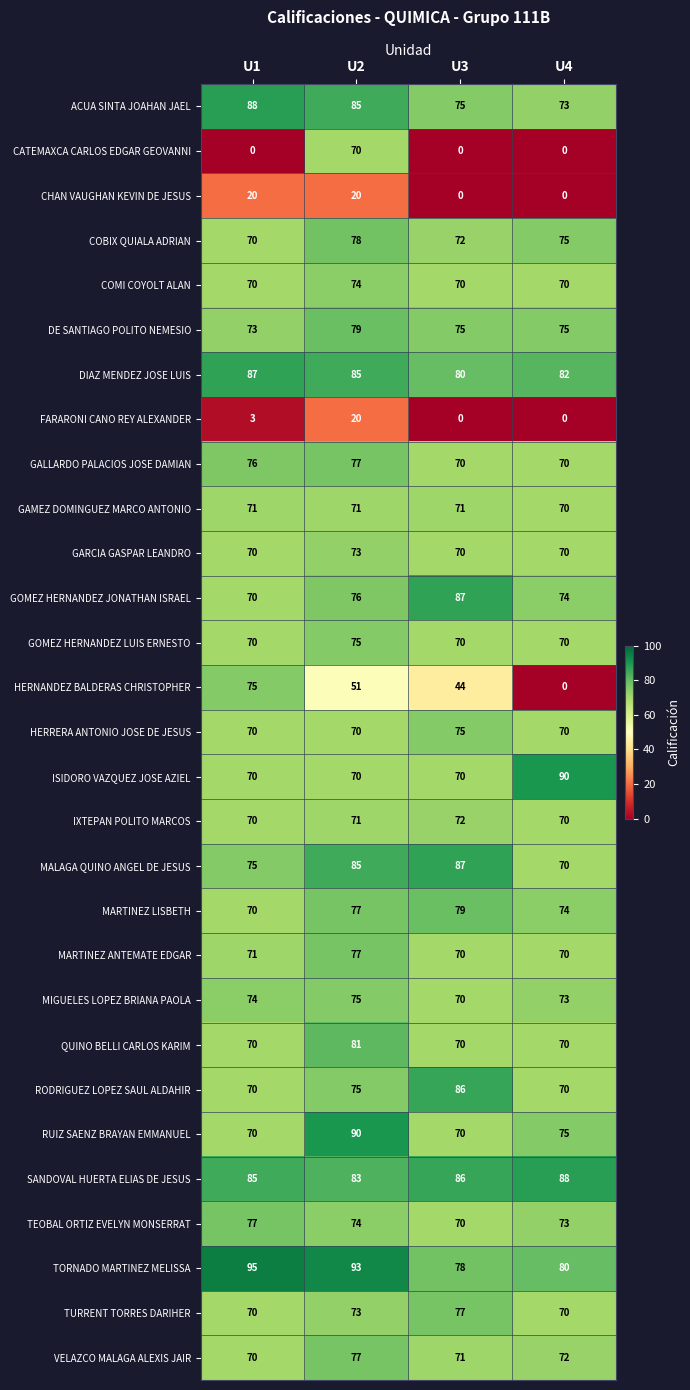

Read the RODRIGUEZ LOPEZ SAUL ALDAHIR value at U4.

70